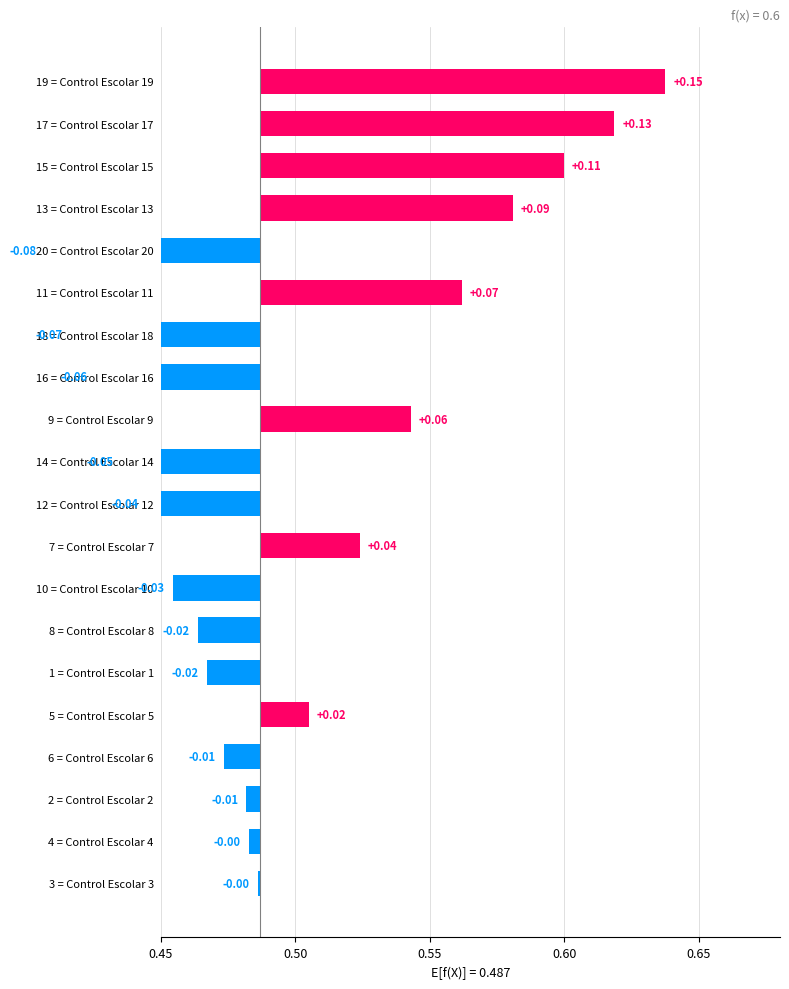

What position from the right is 8 = Control Escolar 8?

7